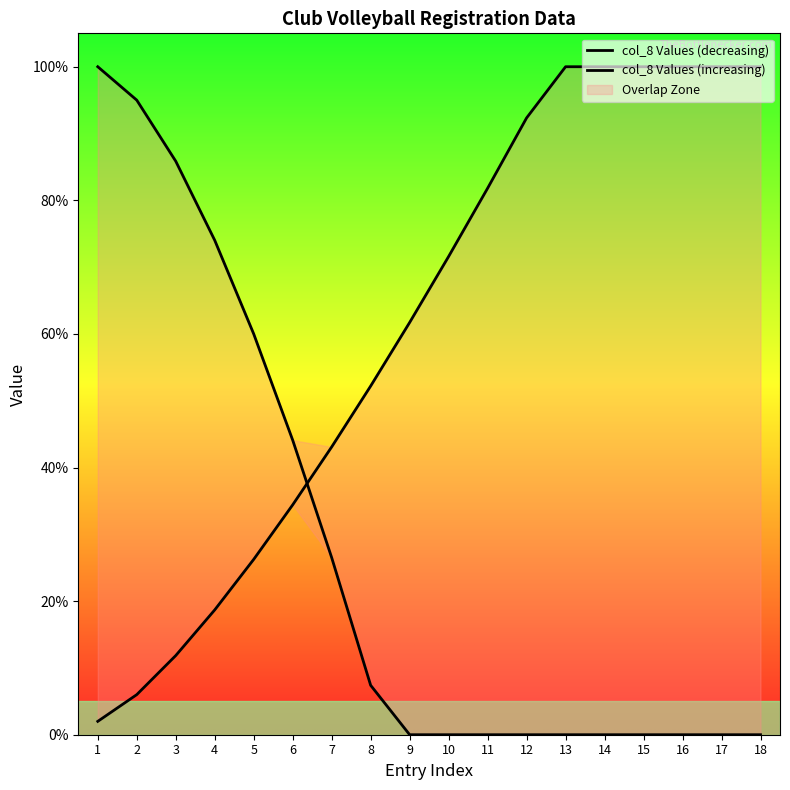

Reading left to right, extract all data points from this chart.

col_8 Values (decreasing): 1=100.0	2=95.0	3=85.9	4=74.0	5=60.0	6=44.1	7=26.5	8=7.4	9=0.0	10=0.0	11=0.0	12=0.0	13=0.0	14=0.0	15=0.0	16=0.0	17=0.0	18=0.0
col_8 Values (increasing): 1=2.0	2=6.0	3=11.8	4=18.7	5=26.3	6=34.4	7=43.1	8=52.2	9=61.7	10=71.6	11=81.8	12=92.3	13=100.0	14=100.0	15=100.0	16=100.0	17=100.0	18=100.0